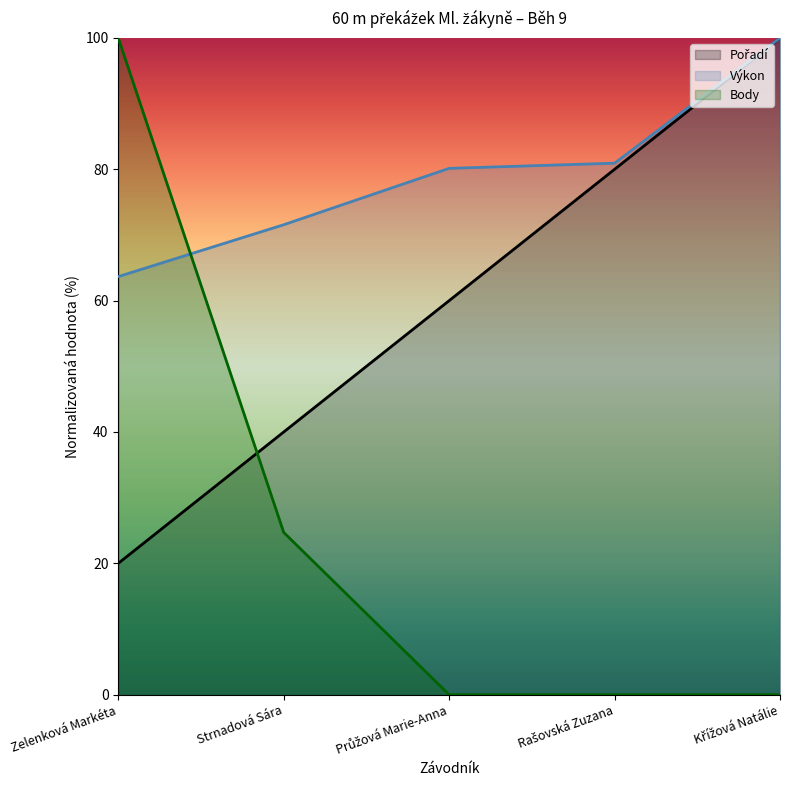

Reading left to right, what are all the values shown in this chart?

Pořadí: 20.0	40.0	60.0	80.0	100.0
Výkon: 63.7	71.6	80.1	80.9	100.0
Body: 100.0	24.7	0.0	0.0	0.0